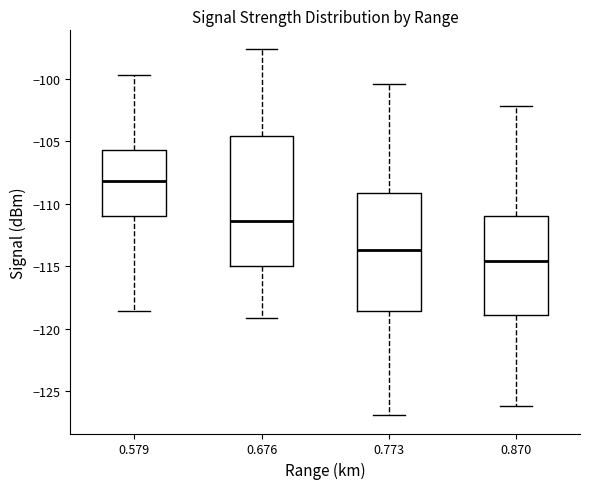

Reading left to right, read every box against the y-axis: the position of its median line, the range the box covers, and the ends of its whiskers. The values are not printed on the chart, so give them approximately, as read against the axis.

0.579: median -108.0, box -111.0 to -105.5, whiskers -118.5 to -99.5
0.676: median -111.5, box -115.0 to -104.5, whiskers -119.0 to -97.5
0.773: median -113.5, box -118.5 to -109.0, whiskers -127.0 to -100.5
0.870: median -114.5, box -119.0 to -111.0, whiskers -126.0 to -102.0